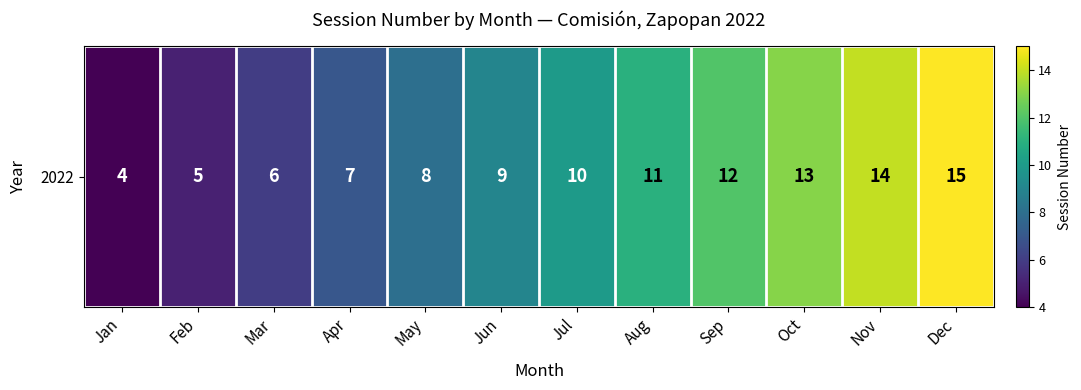

Reading left to right, what are all the values shown in this chart?

Jan=4	Feb=5	Mar=6	Apr=7	May=8	Jun=9	Jul=10	Aug=11	Sep=12	Oct=13	Nov=14	Dec=15